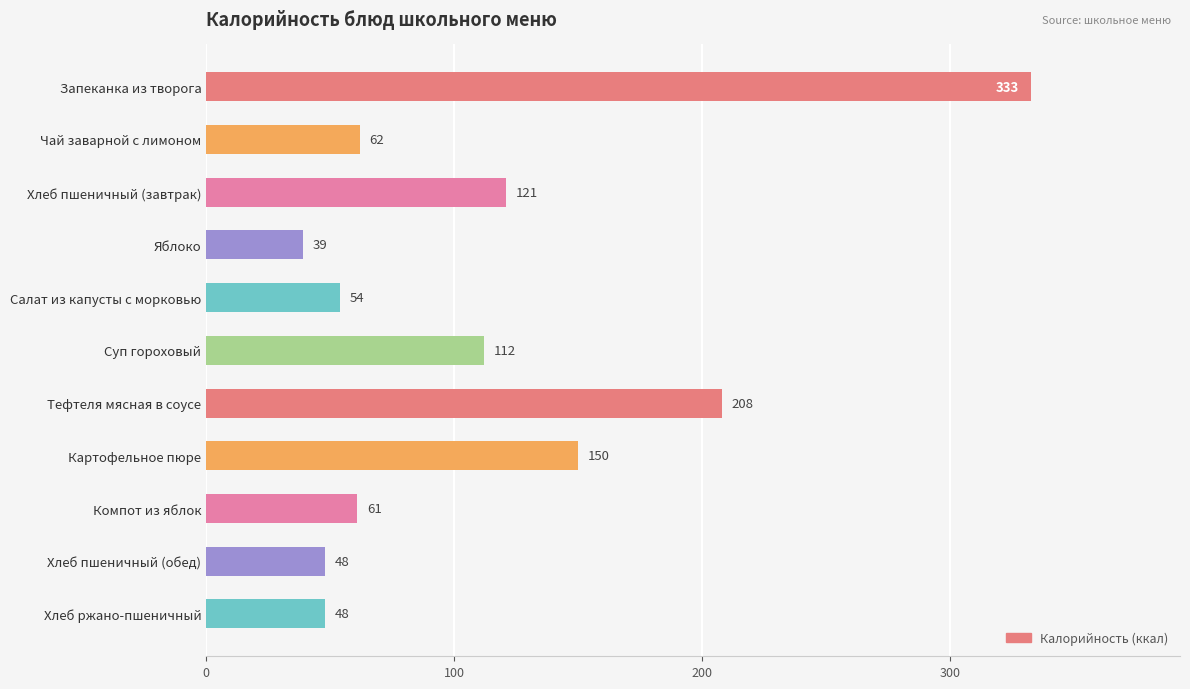

True or false: the data shows 39 at Яблоко.

True